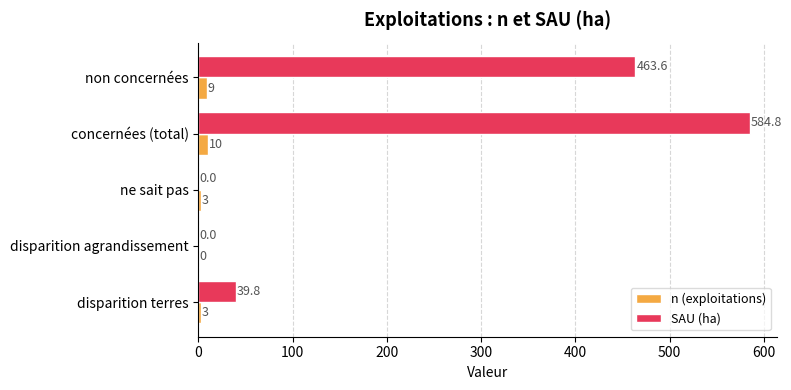

Between non concernées and disparition terres, which series saw the biggest shift?

SAU (ha)